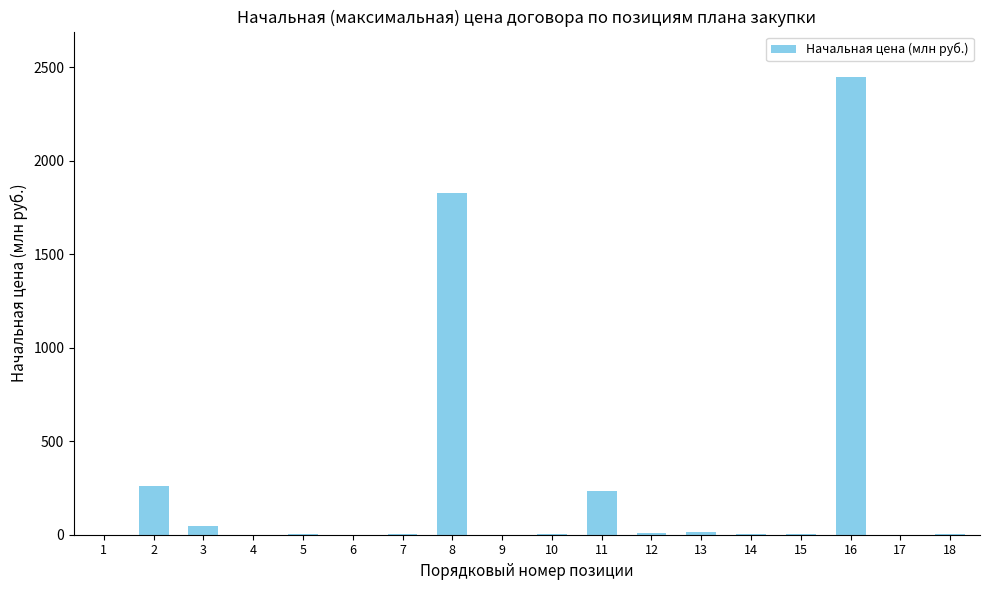

The chart shows a value of 0.6 at 6. True or false?

True